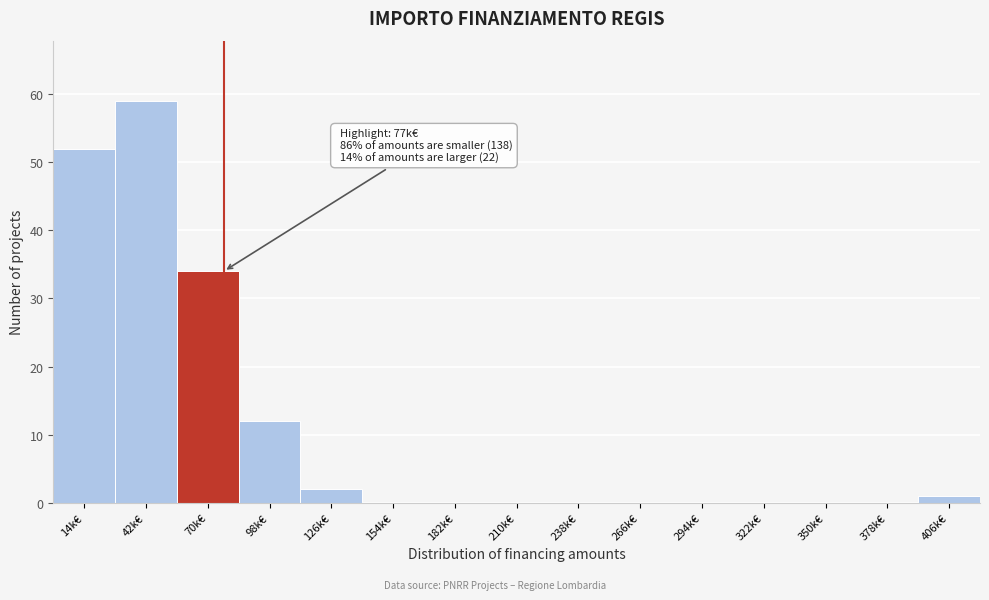

Reading left to right, what are all the values shown in this chart?

14k€=52	42k€=59	70k€=34	98k€=12	126k€=2	154k€=0	182k€=0	210k€=0	238k€=0	266k€=0	294k€=0	322k€=0	350k€=0	378k€=0	406k€=1